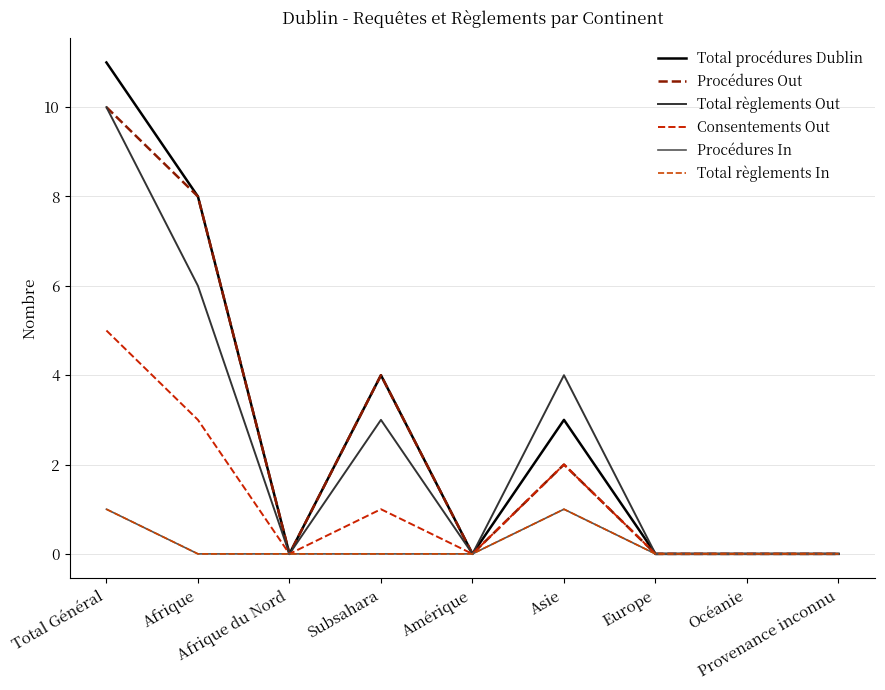

Does the chart display data point markers on the line(s)?

No